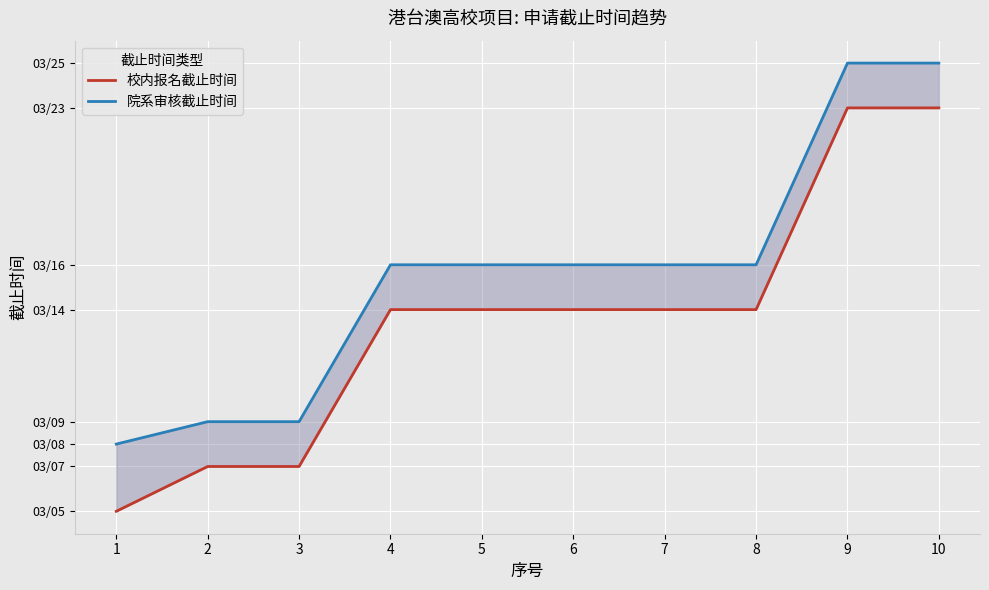

What is the value of the 校内报名截止时间 point at the 1st from the left?

737854